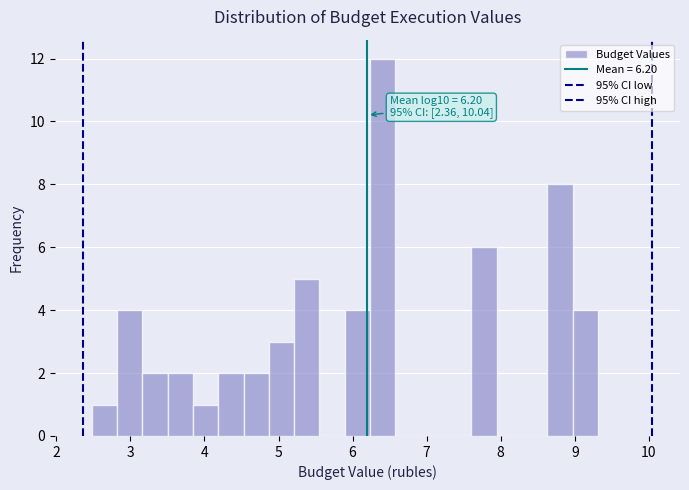

Around what value on the x-axis is the tallest bar? Give the approximate position of its centre, as read against the axis.

6.4